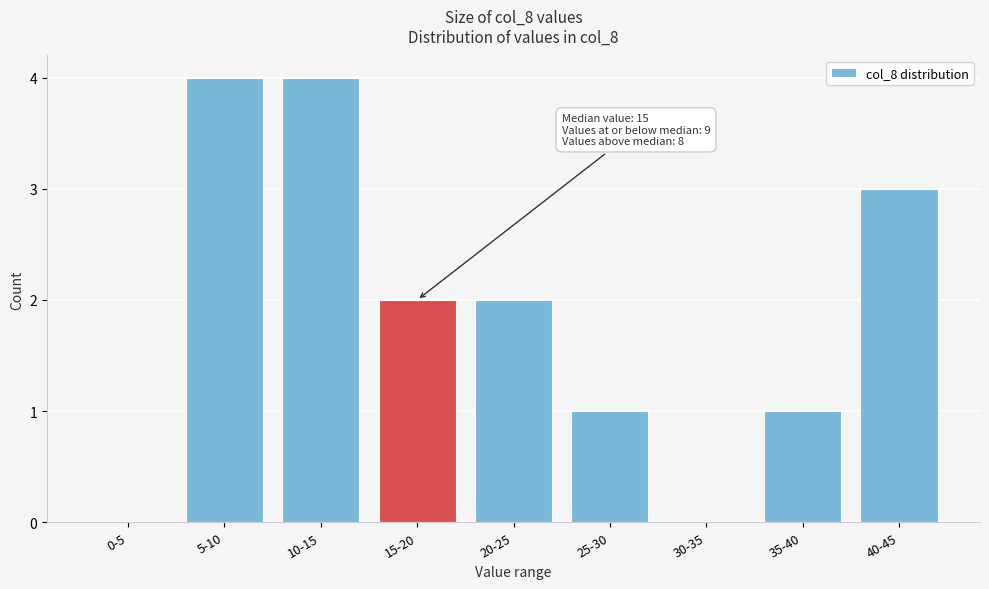

Reading left to right, list all the values displayed in this chart.

0-5=0	5-10=4	10-15=4	15-20=2	20-25=2	25-30=1	30-35=0	35-40=1	40-45=3